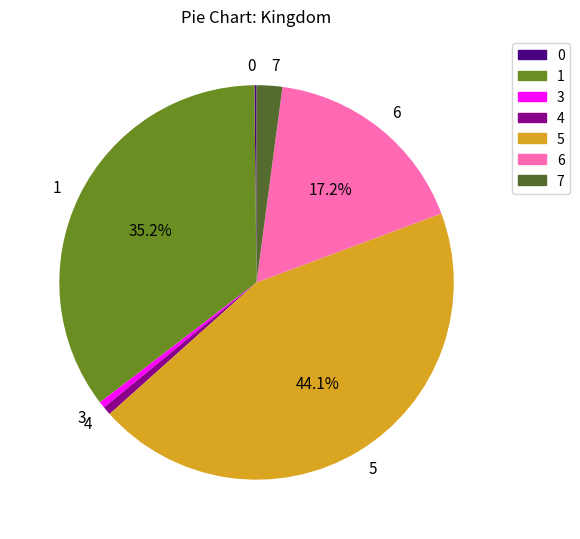

Between 7 and 4, which is larger?

7